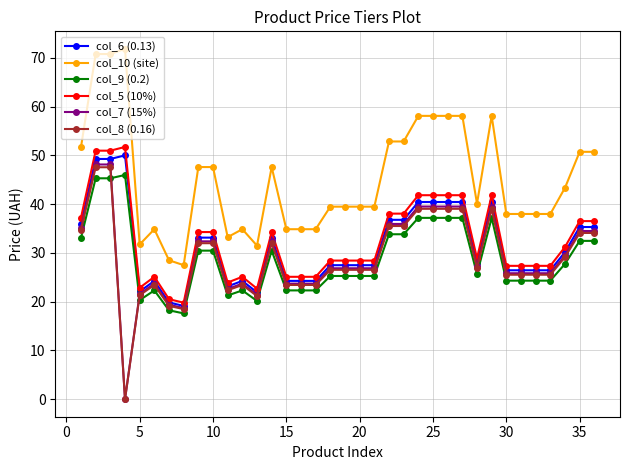

At how many categories does at least one series exceed 2?

36